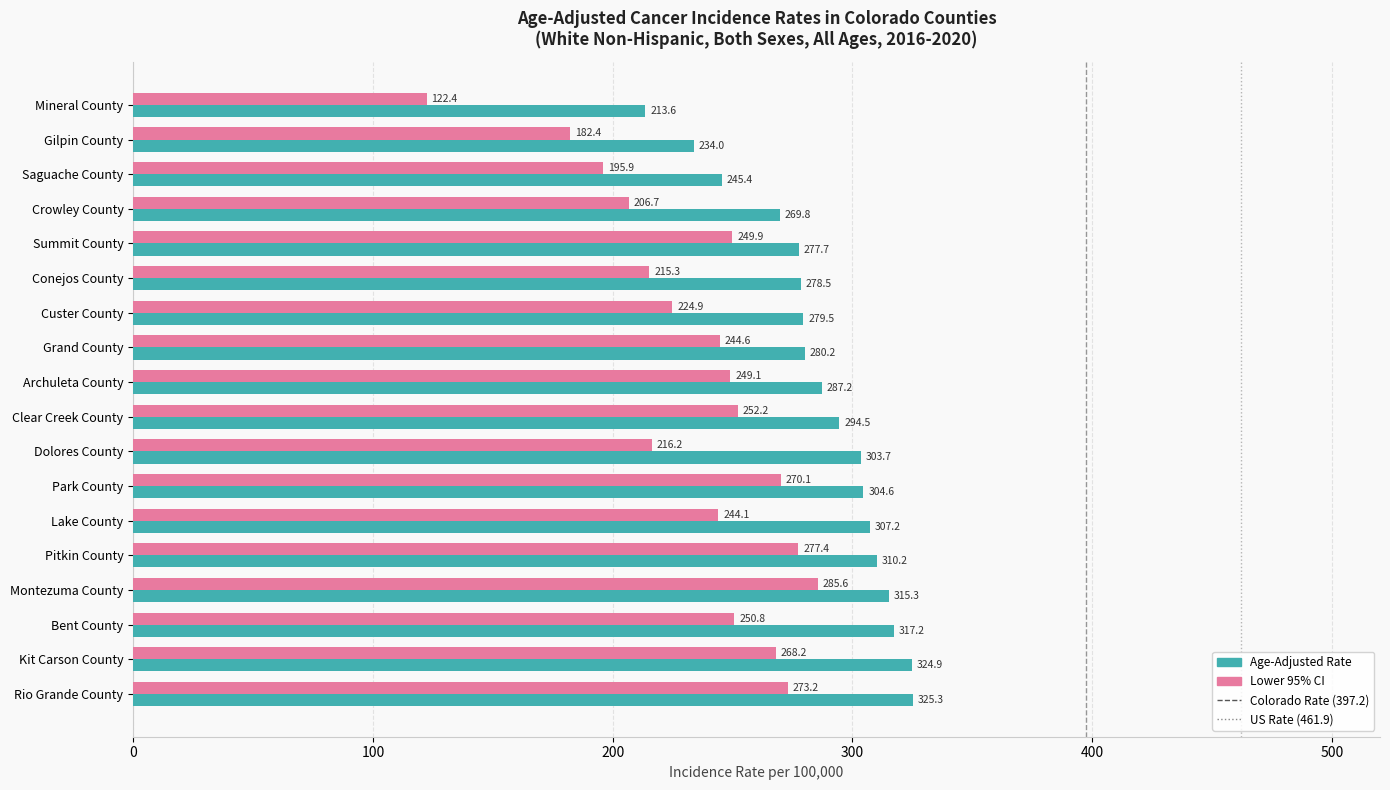

Which series changed the most between Clear Creek County and Montezuma County?

Lower 95% CI